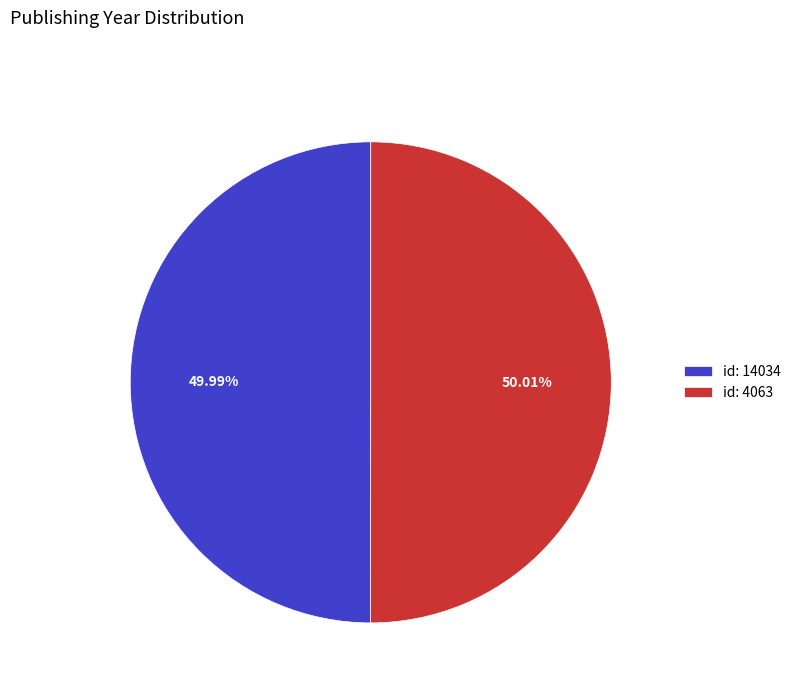

Does any single category account for the majority?

Yes